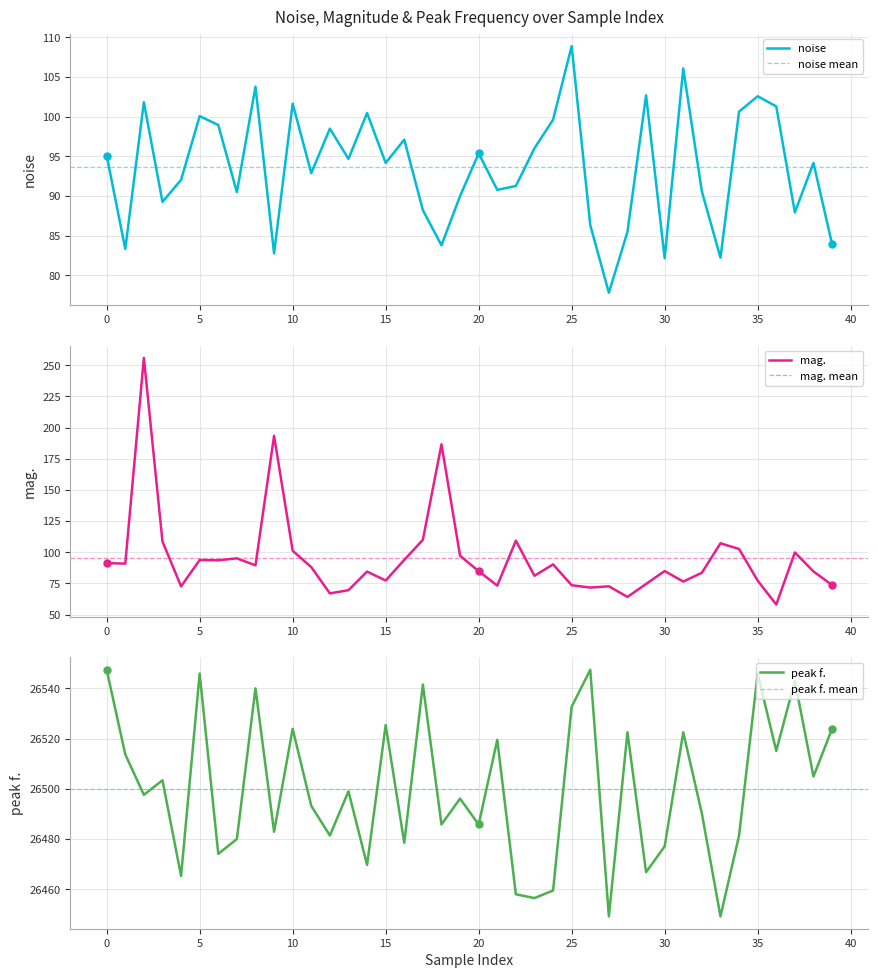

Which series has the widest spread of Y values?

mag.